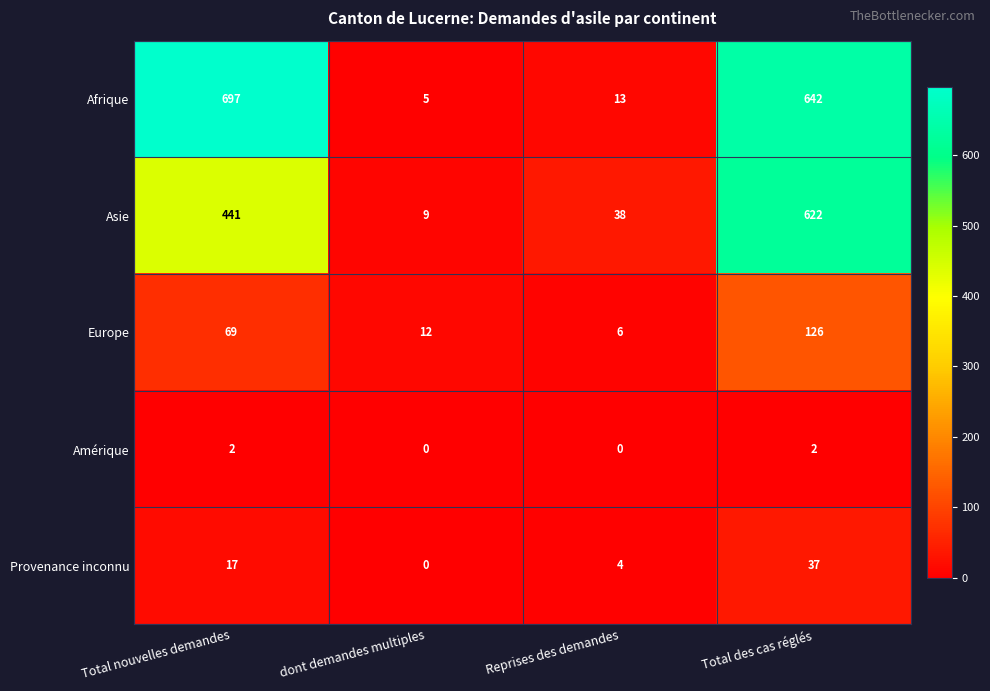

What is the maximum value shown in the chart?

697